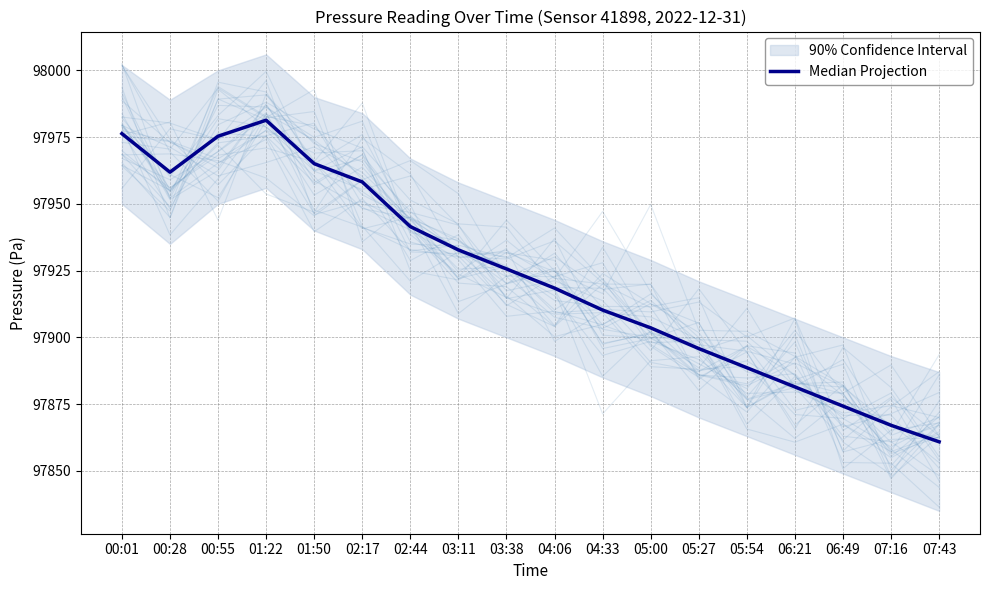

Is it true that the value at 02:17 is 97958.2?

True